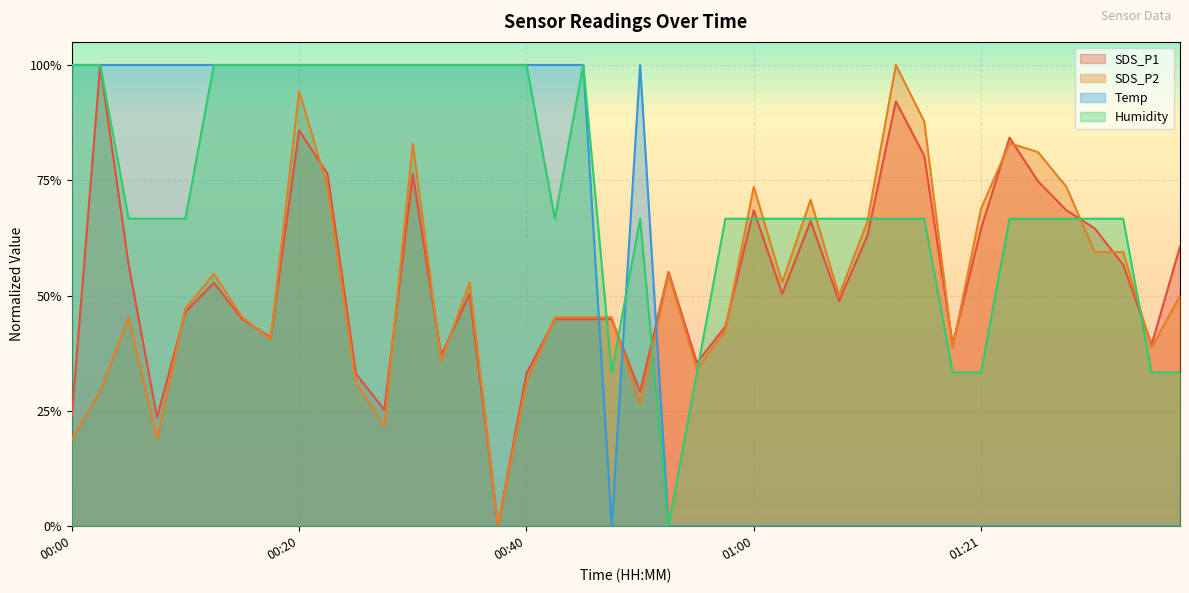

The SDS_P2 series shows 1.0 at 01:31. True or false?

False